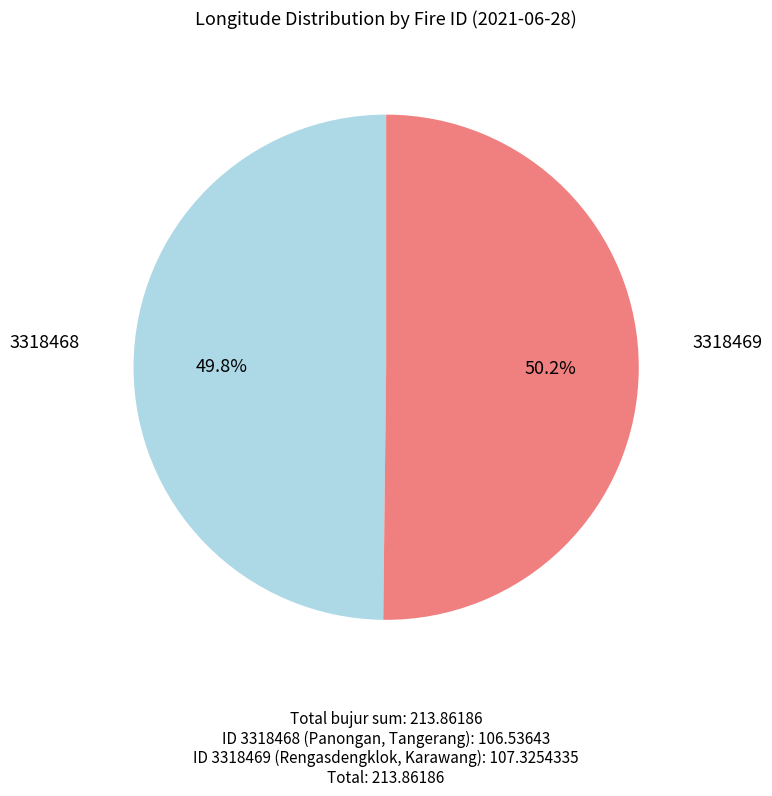

Approximately how many times larger is the value at 3318468 compared to 3318469?

1.0